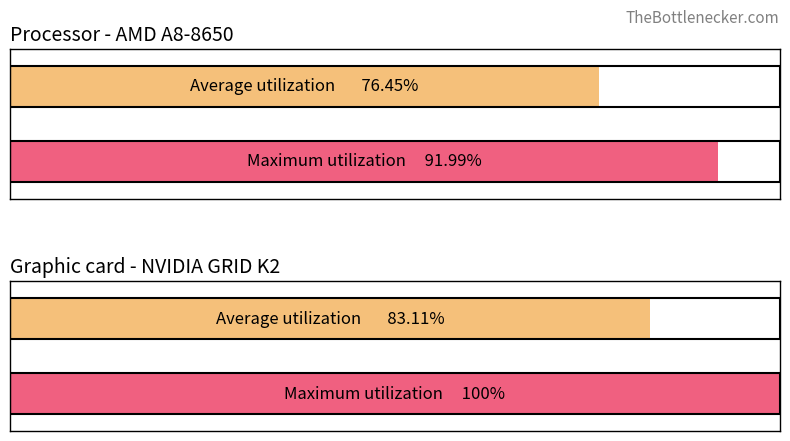

Are the bars grouped side by side (vs. stacked)?

Yes